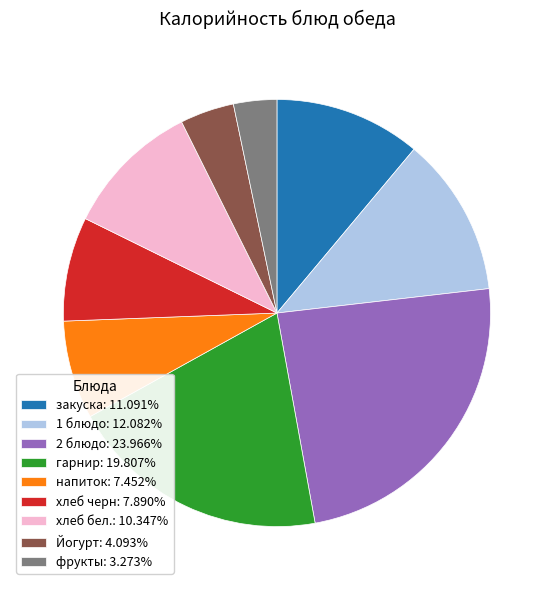

Does хлеб бел.: 10.347% represent more than half of the total?

No